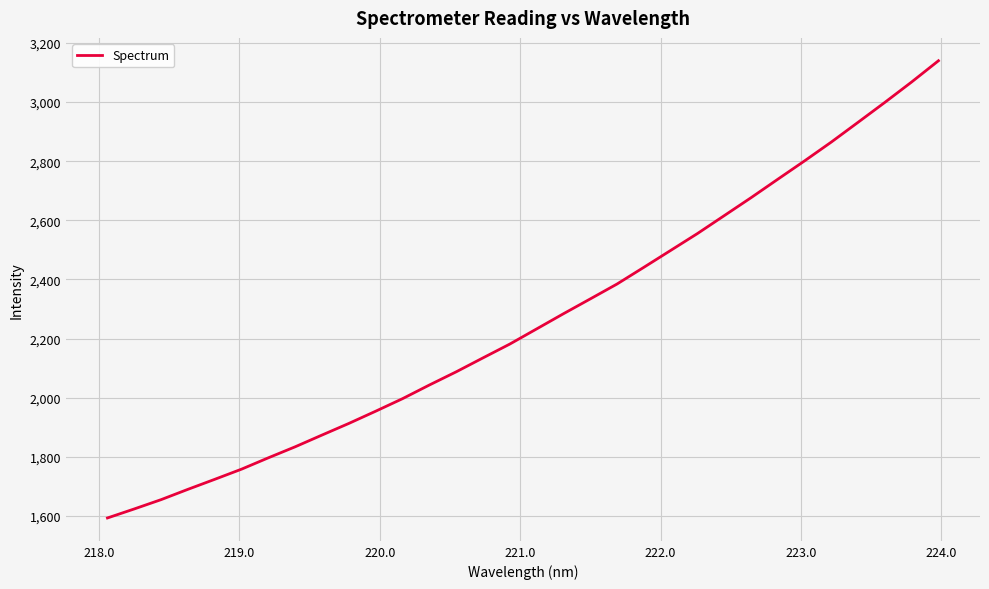

How many values exceed 2232?

16